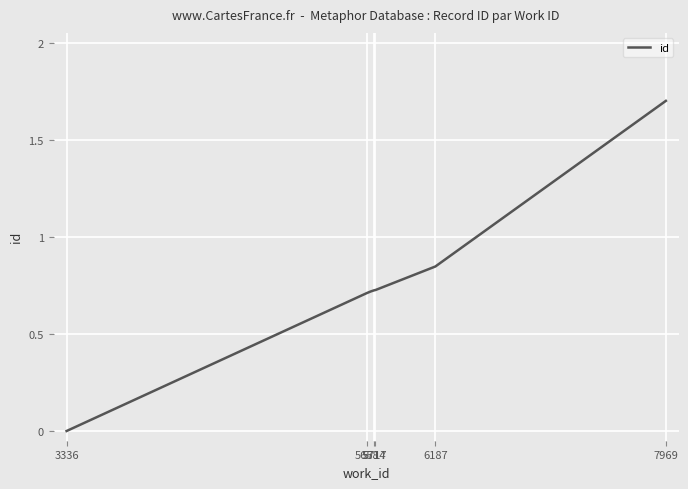

What is the maximum value shown in the chart?

1.7